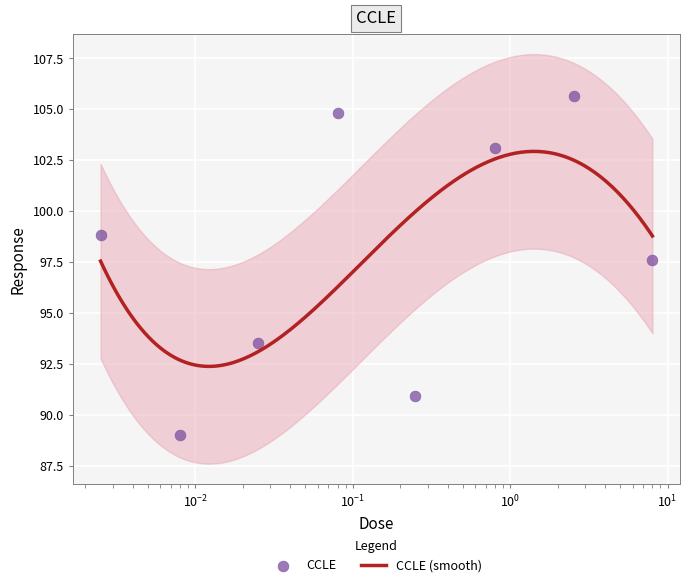

Which has a higher value, 0.08 or 0.25?

0.08